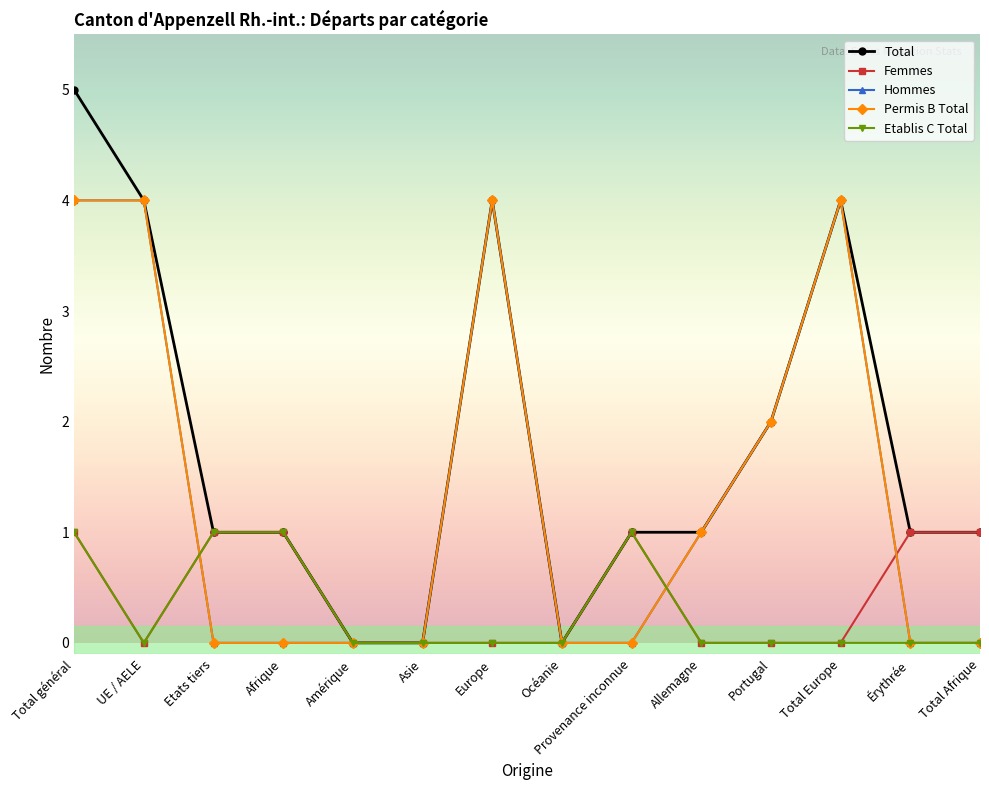

What is the spread (max minus min) of values at Europe?

4